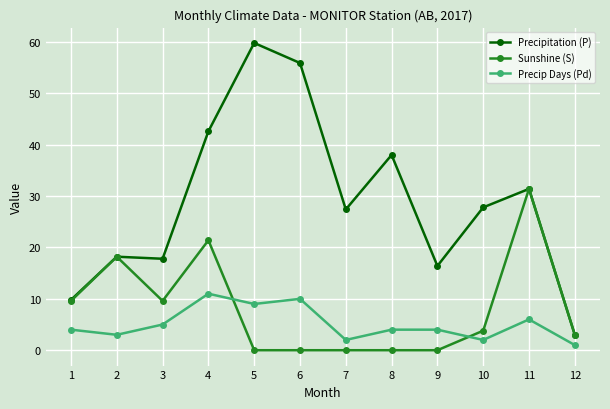

The Precip Days (Pd) series shows 7.5 at 4. True or false?

False